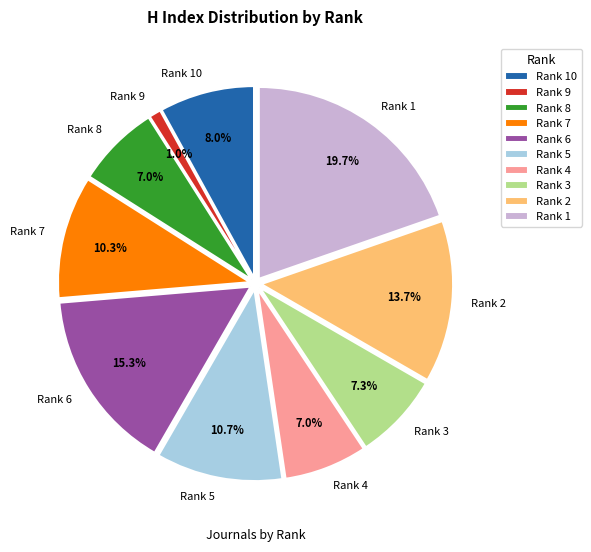

Which category has the smallest portion of the pie?

Rank 9